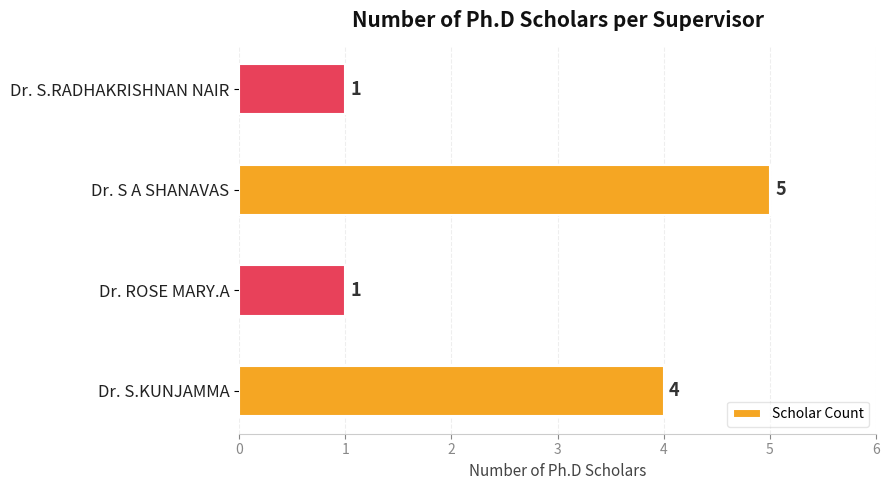

What is the greatest value displayed?

5